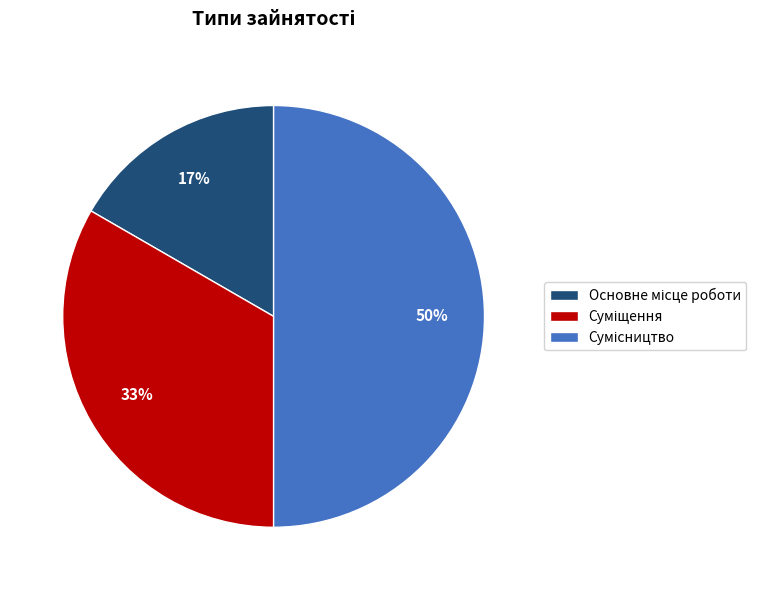

To the nearest percent, what is the average slice percentage?

33%